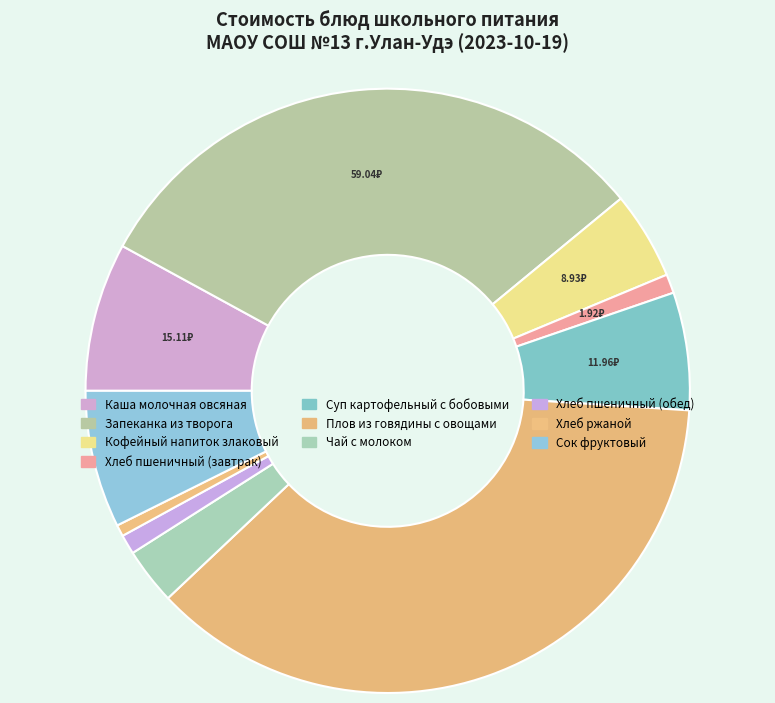

Approximately how many times larger is the value at Запеканка из творога compared to Чай с молоком?

10.3